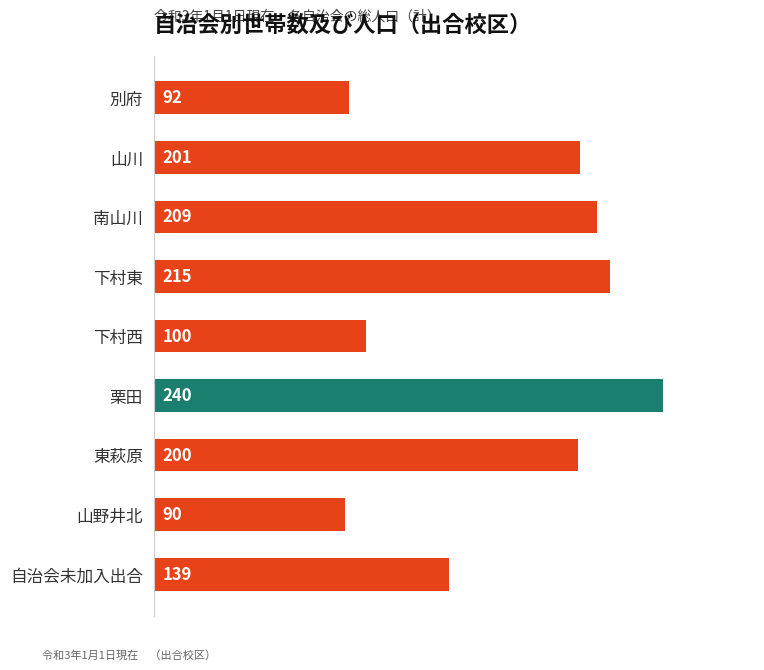

What is the greatest value displayed?

240